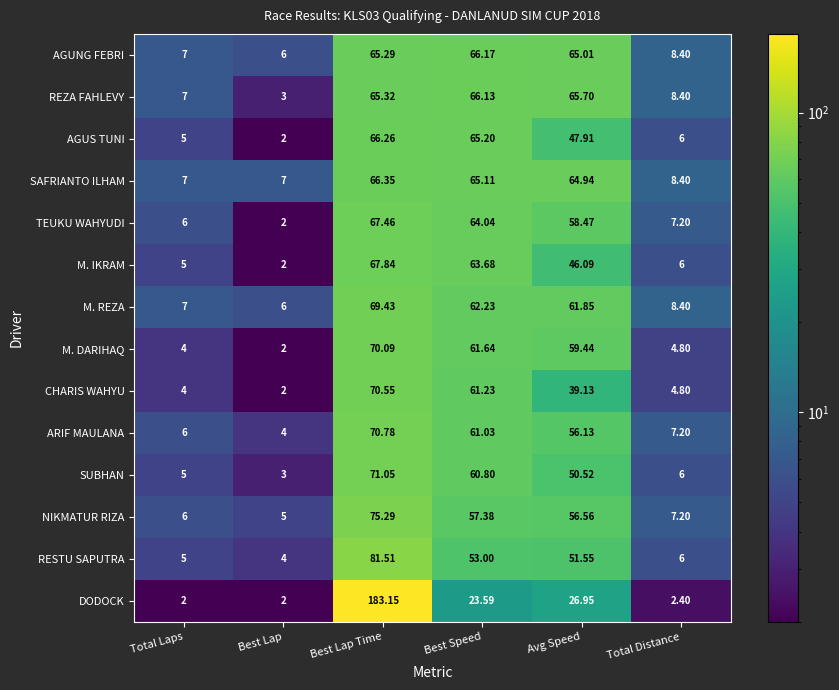

How many categories are shown in the chart?

6